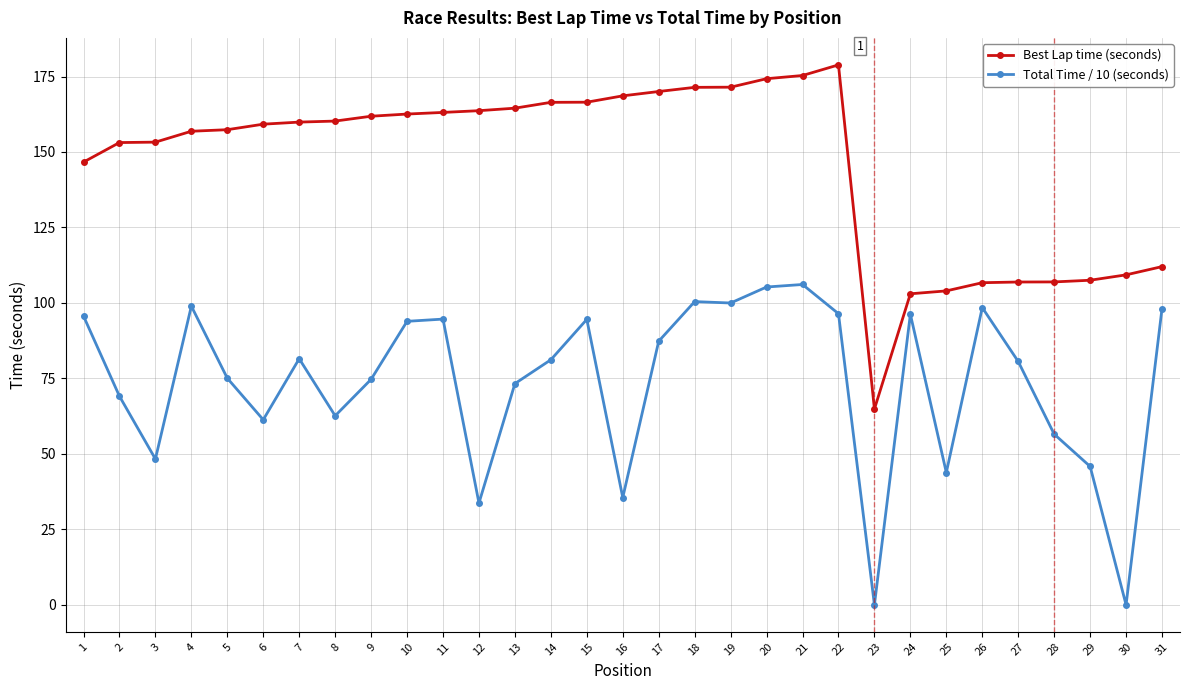

What is the maximum value shown in the chart?

178.8